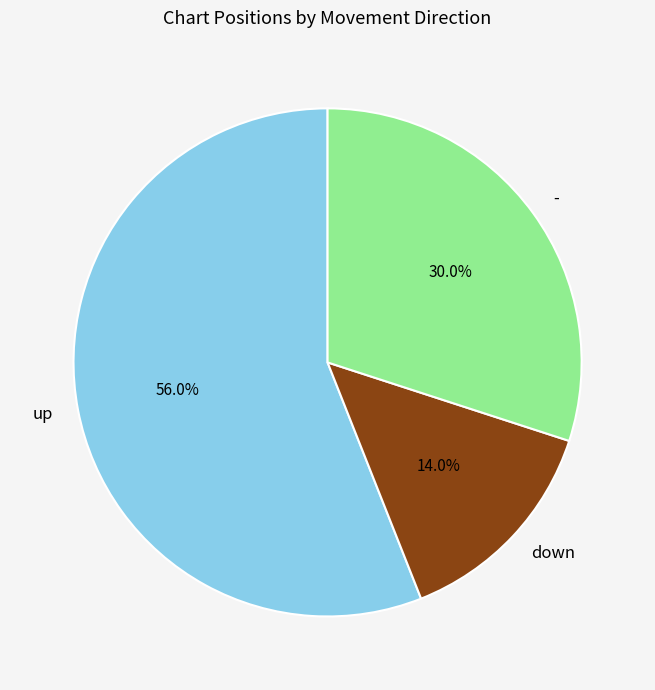

Is it true that down is 9% of the pie?

False